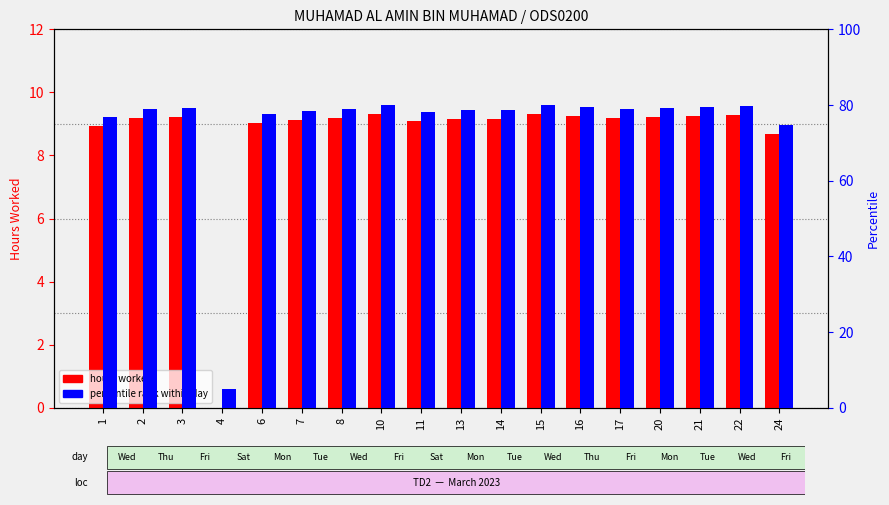

At 22, list the series in order from largest to smallest.

percentile rank within day, hours worked